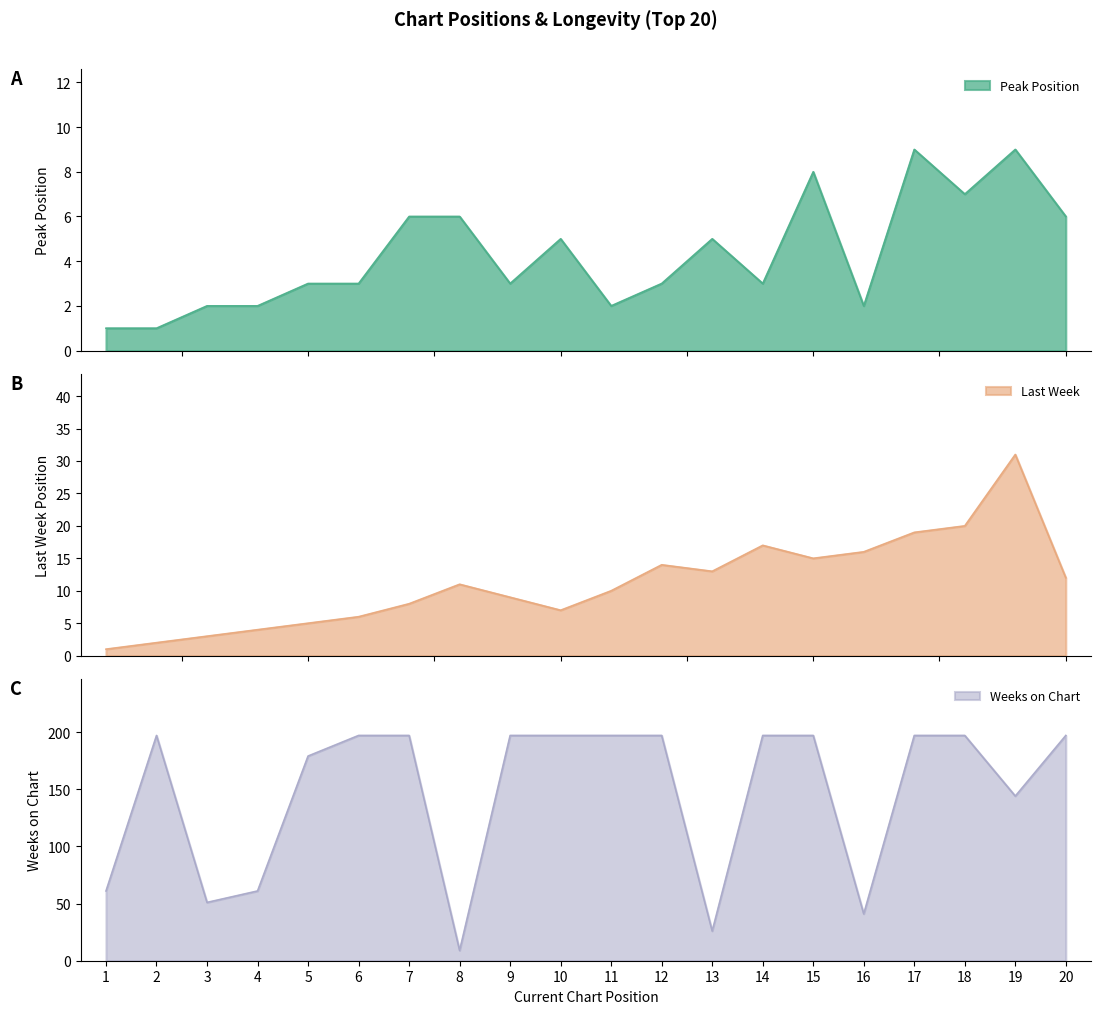

Read the Peak Position value at 18.

7